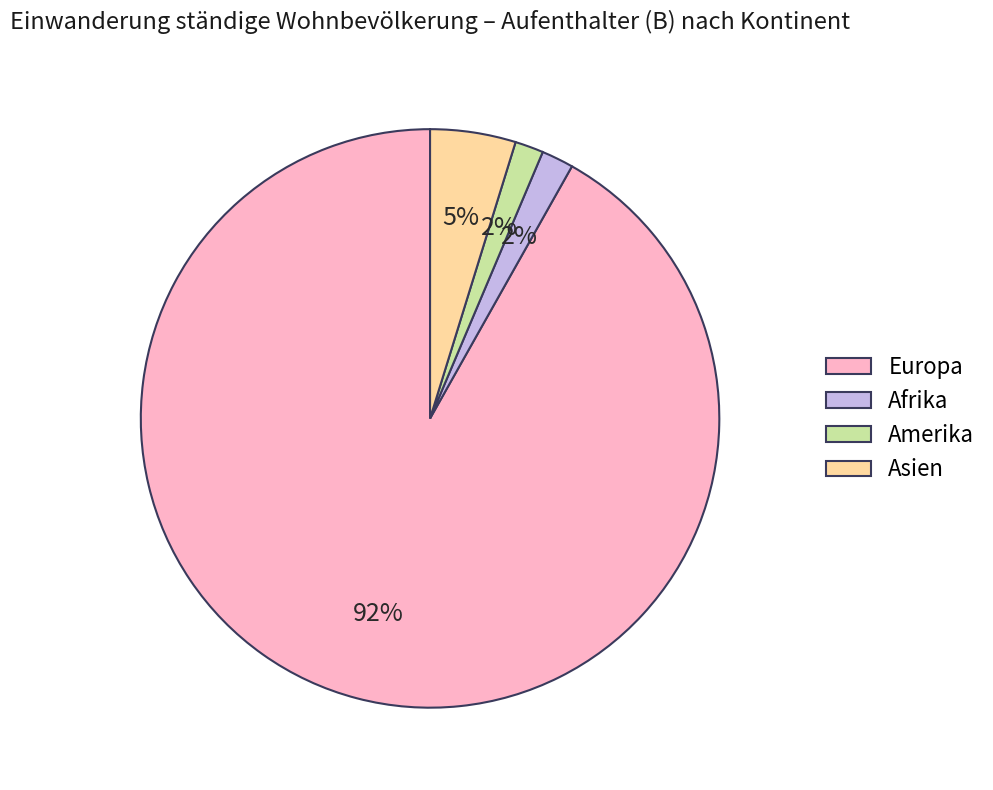

To the nearest percent, what is the average slice percentage?

25%